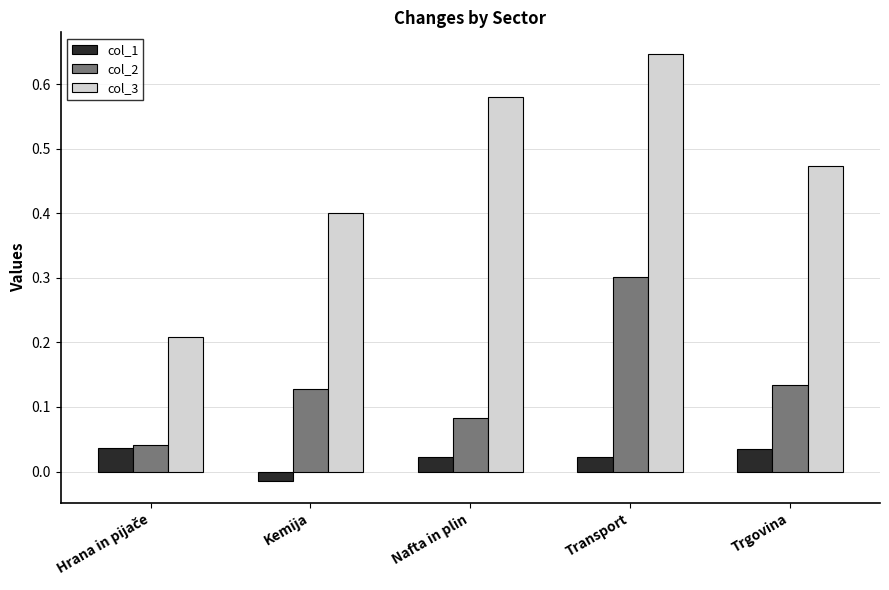

How many col_2 values are between 0 and 1?

5